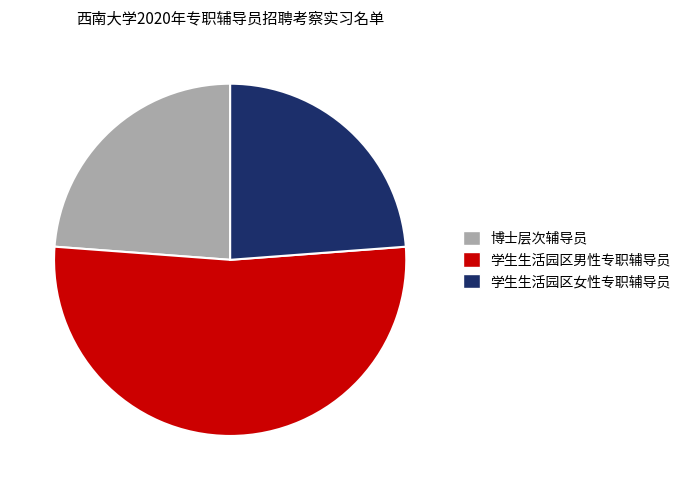

How many segments does this pie chart have?

3